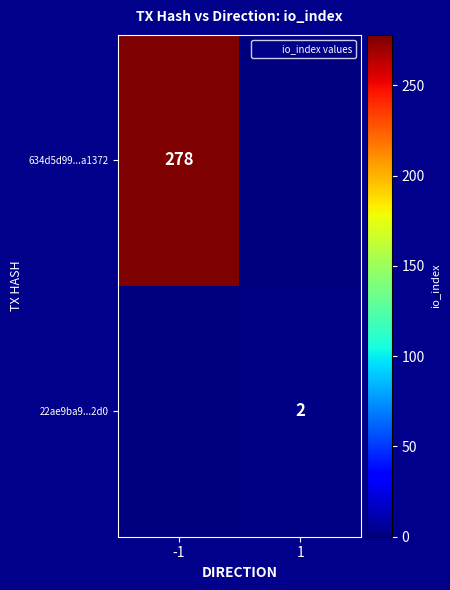

What is the difference between the maximum and minimum values in the 22ae9ba9...2d0 series?

2